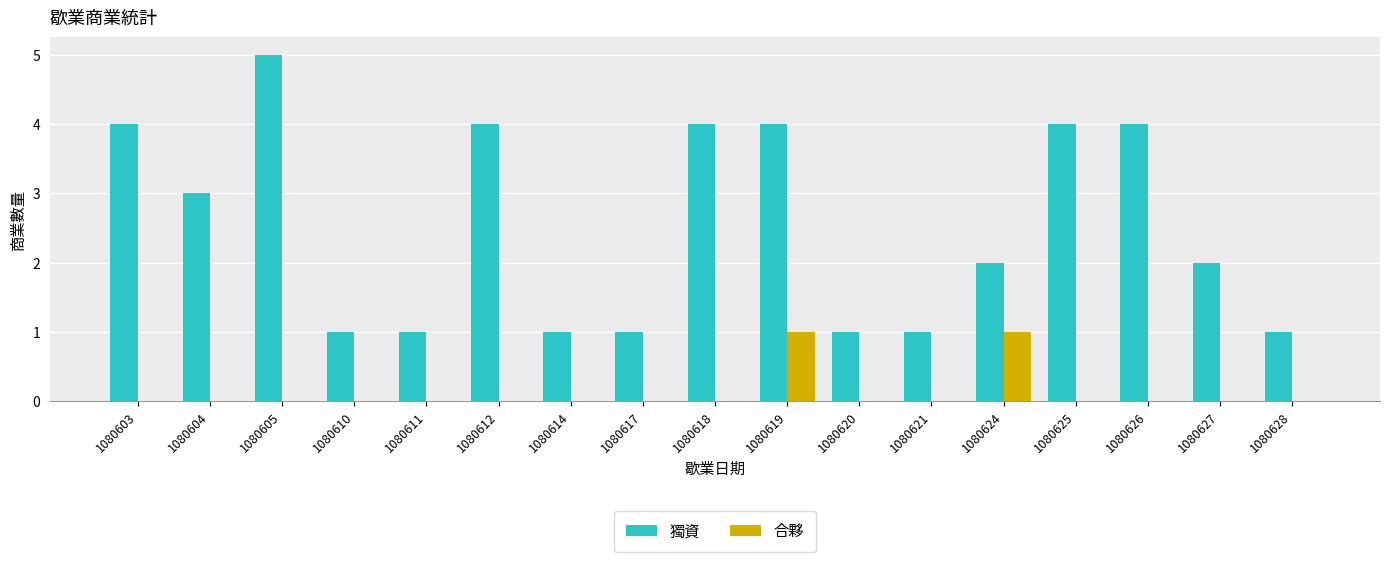

What is the greatest value displayed?

5